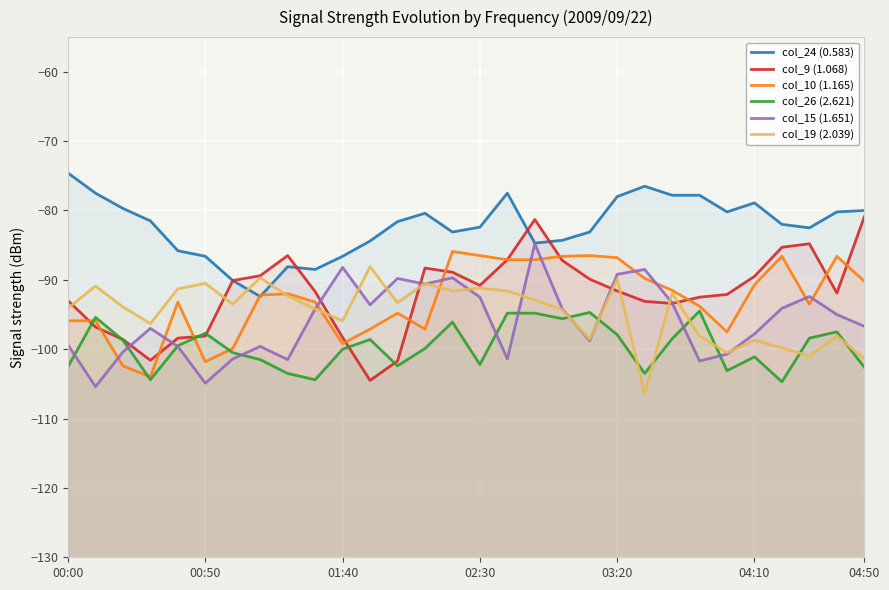

At which category does the chart reach its peak across all series?

00:00